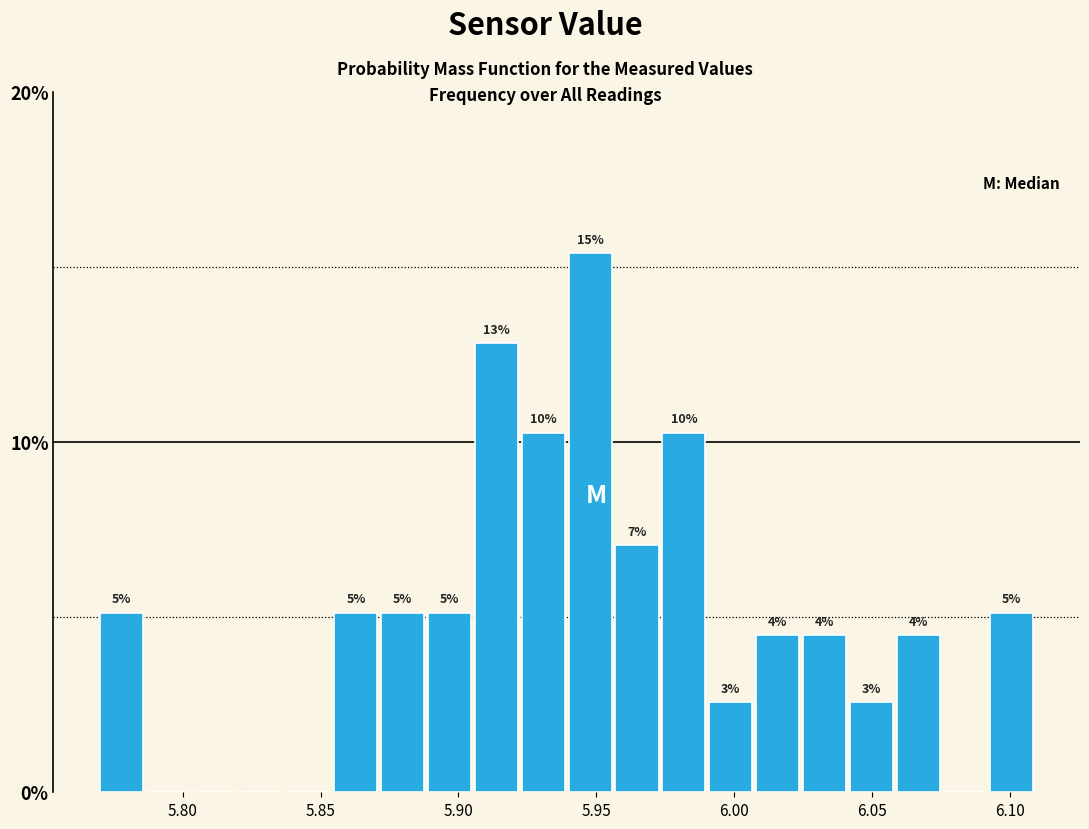

Read against the x-axis, roughly where is the centre of the tallest bar?

5.950